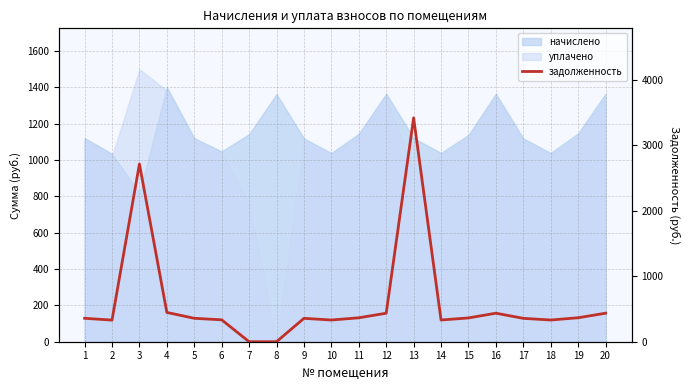

How many points are higher than both their immediate neighbors (excluding endpoints)?

4